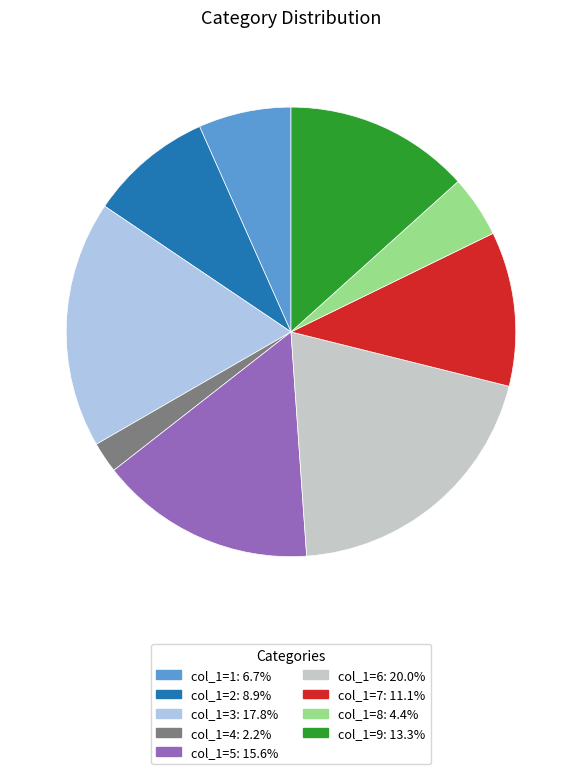

How many segments does this pie chart have?

9